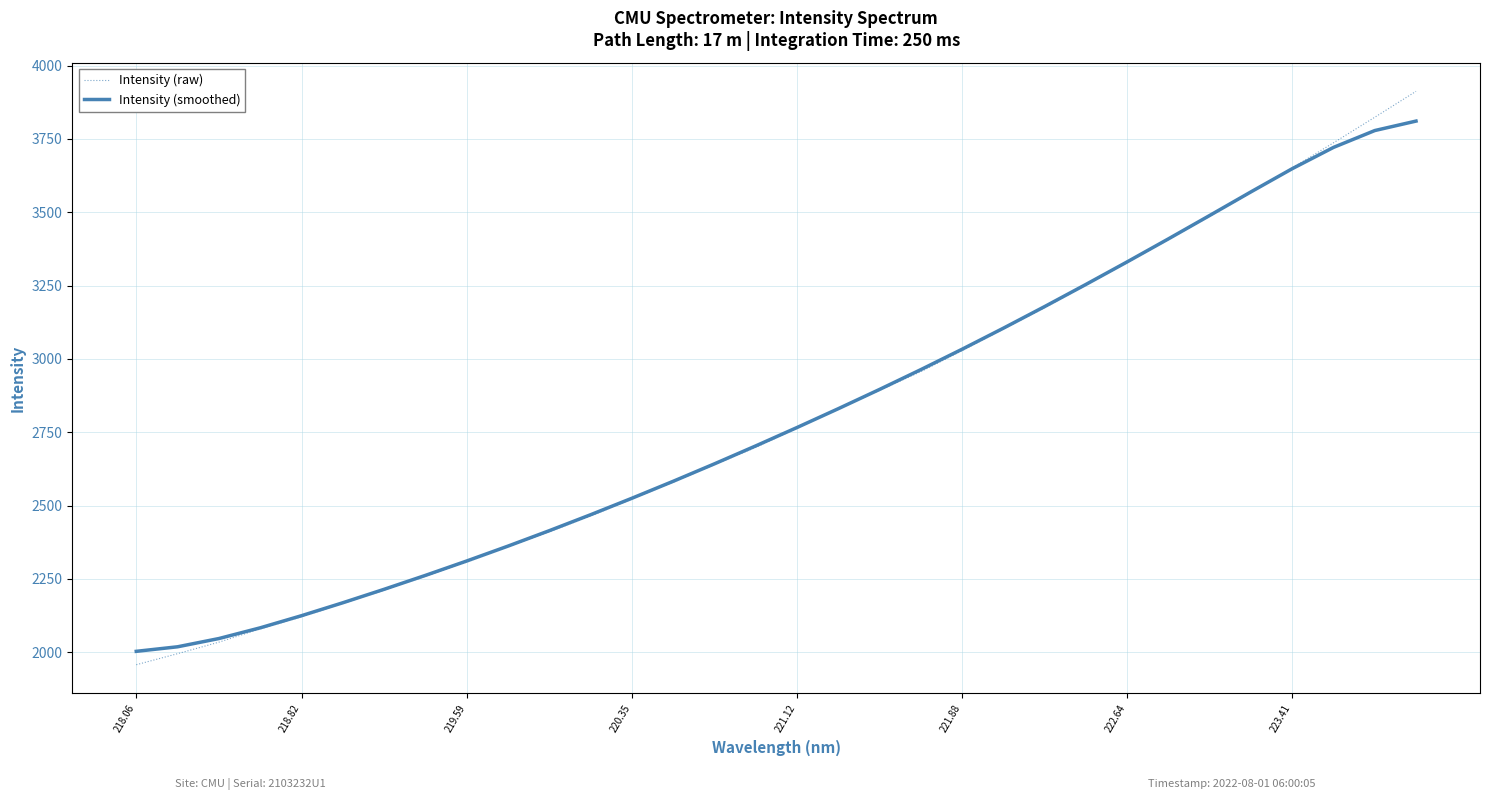

What are all the series names shown in the legend?

Intensity (raw), Intensity (smoothed)